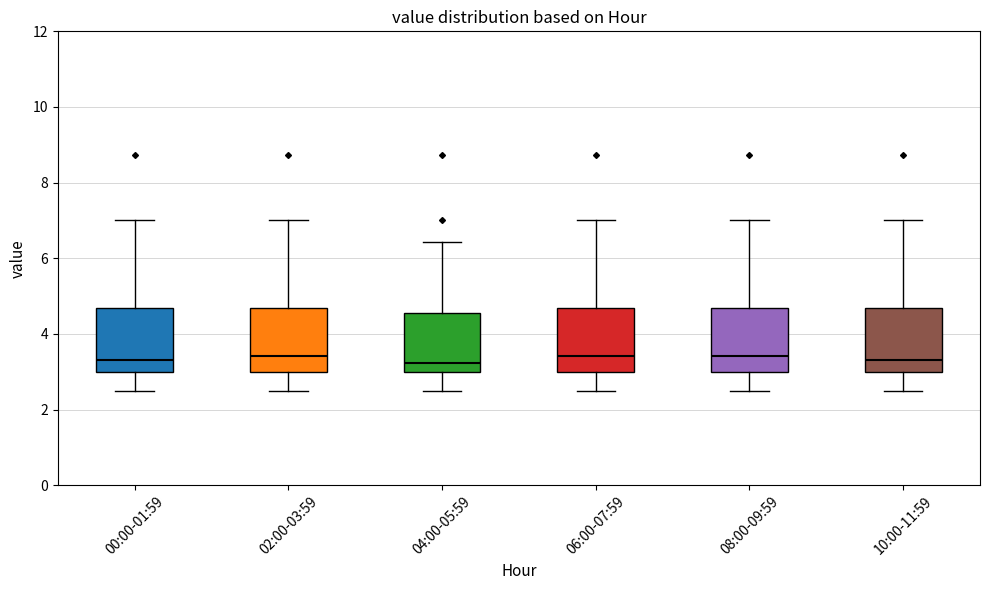

Reading left to right, read every box against the y-axis: the position of its median line, the range the box covers, and the ends of its whiskers. The values are not printed on the chart, so give them approximately, as read against the axis.

00:00-01:59: median 3.4, box 3.0 to 4.6, whiskers 2.6 to 7.0
02:00-03:59: median 3.4, box 3.0 to 4.6, whiskers 2.6 to 7.0
04:00-05:59: median 3.2, box 3.0 to 4.6, whiskers 2.6 to 6.4
06:00-07:59: median 3.4, box 3.0 to 4.6, whiskers 2.6 to 7.0
08:00-09:59: median 3.4, box 3.0 to 4.6, whiskers 2.6 to 7.0
10:00-11:59: median 3.4, box 3.0 to 4.6, whiskers 2.6 to 7.0